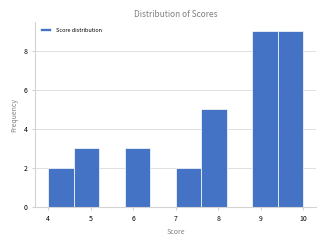

Reading left to right, list every bar in this chart as the range it spans on the x-axis followed by its height. The values are not printed on the chart, so give them approximately, as read against the axis.

4.0 to 4.6: 2
4.6 to 5.2: 3
5.2 to 5.8: 0
5.8 to 6.4: 3
6.4 to 7.0: 0
7.0 to 7.6: 2
7.6 to 8.2: 5
8.2 to 8.8: 0
8.8 to 9.4: 9
9.4 to 10.0: 9